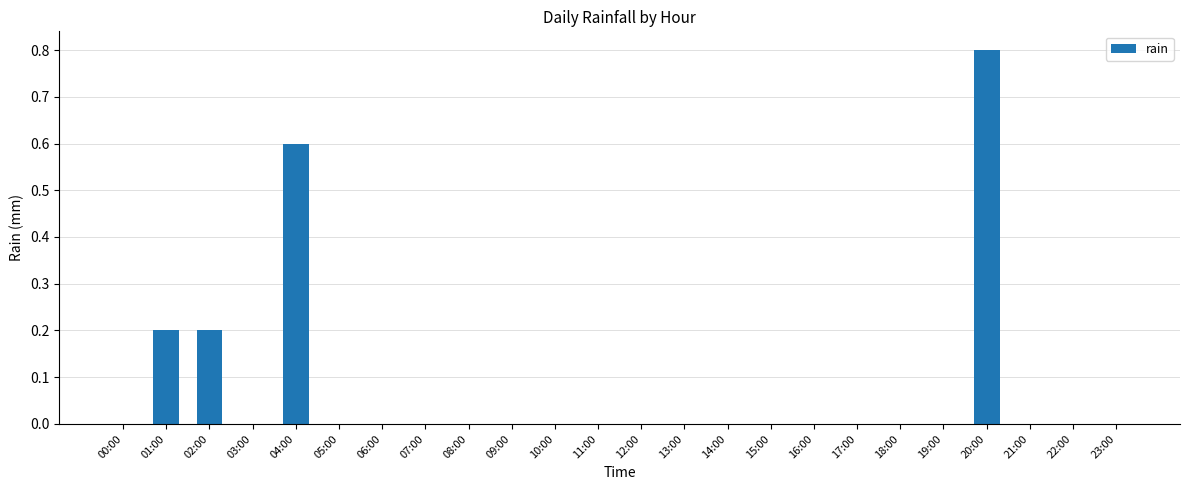

Is it true that the value at 19:00 is -0.3?

False